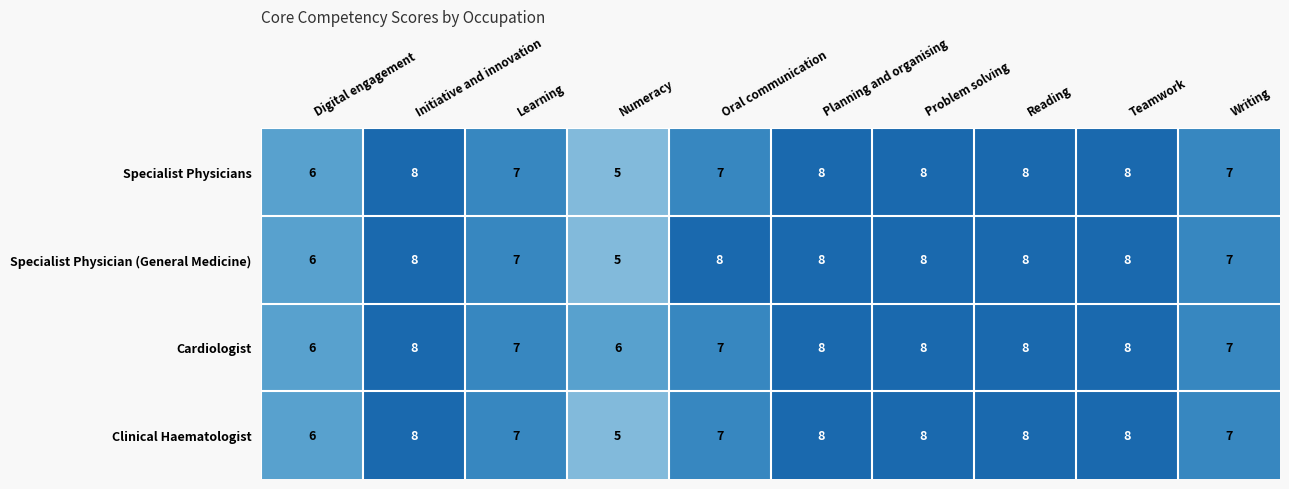

At which label is Clinical Haematologist closest to 6?

Digital engagement